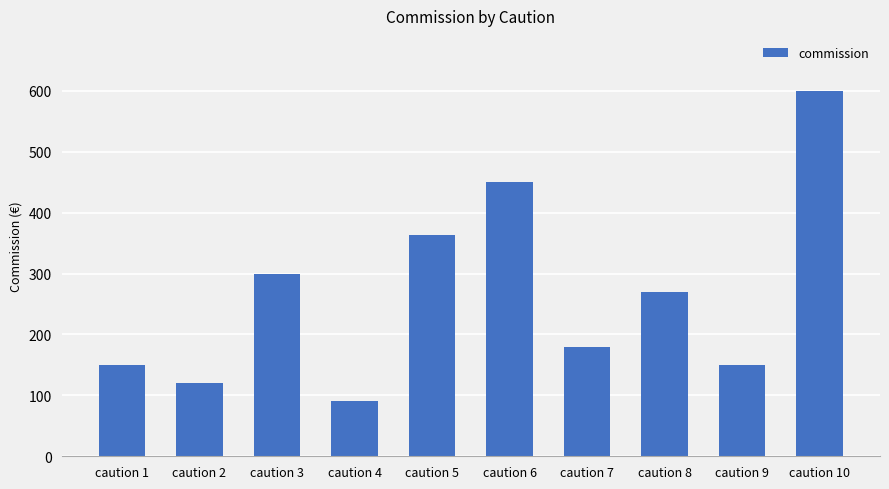

What is the value of the 8th bar from the left?

270